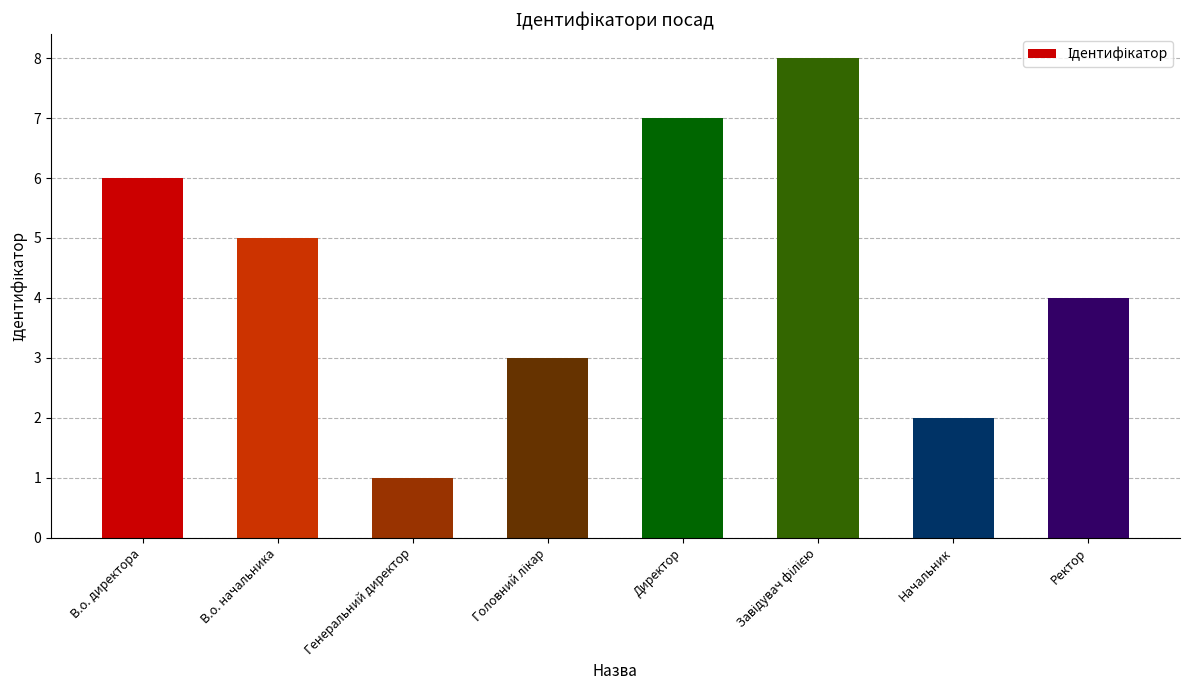

True or false: the data shows 6 at В.о. директора.

True